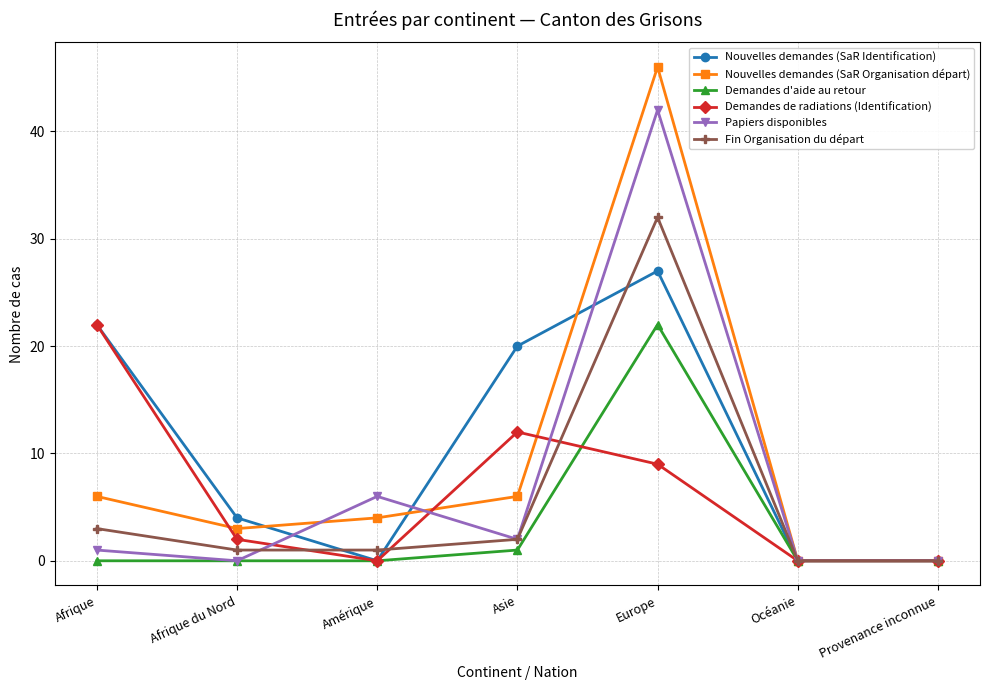

How many series are shown in this chart?

6